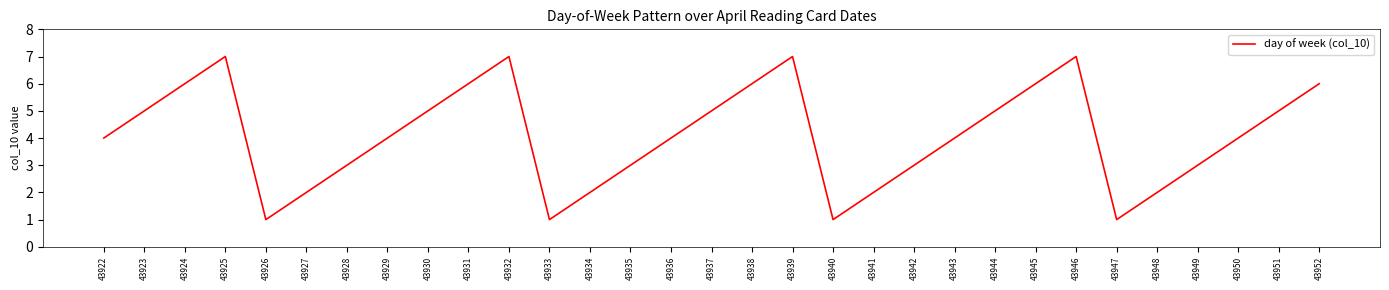

True or false: the data shows 1 at 43940.

True